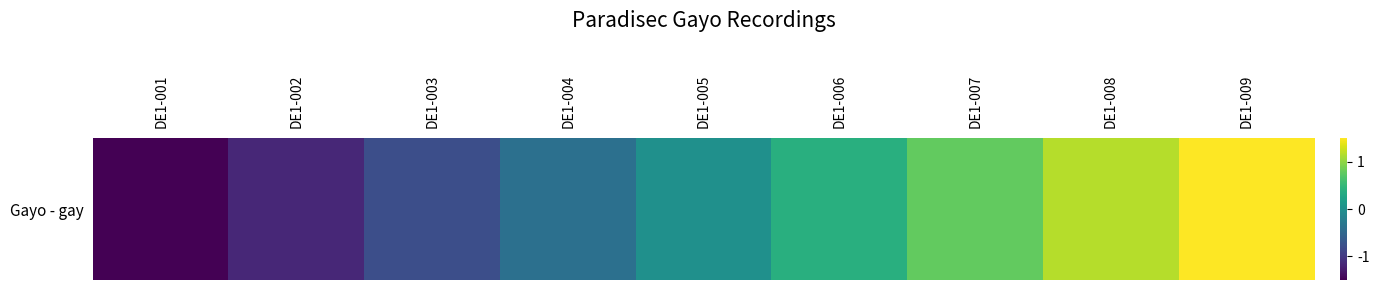

What is the smallest value displayed?

-1.5